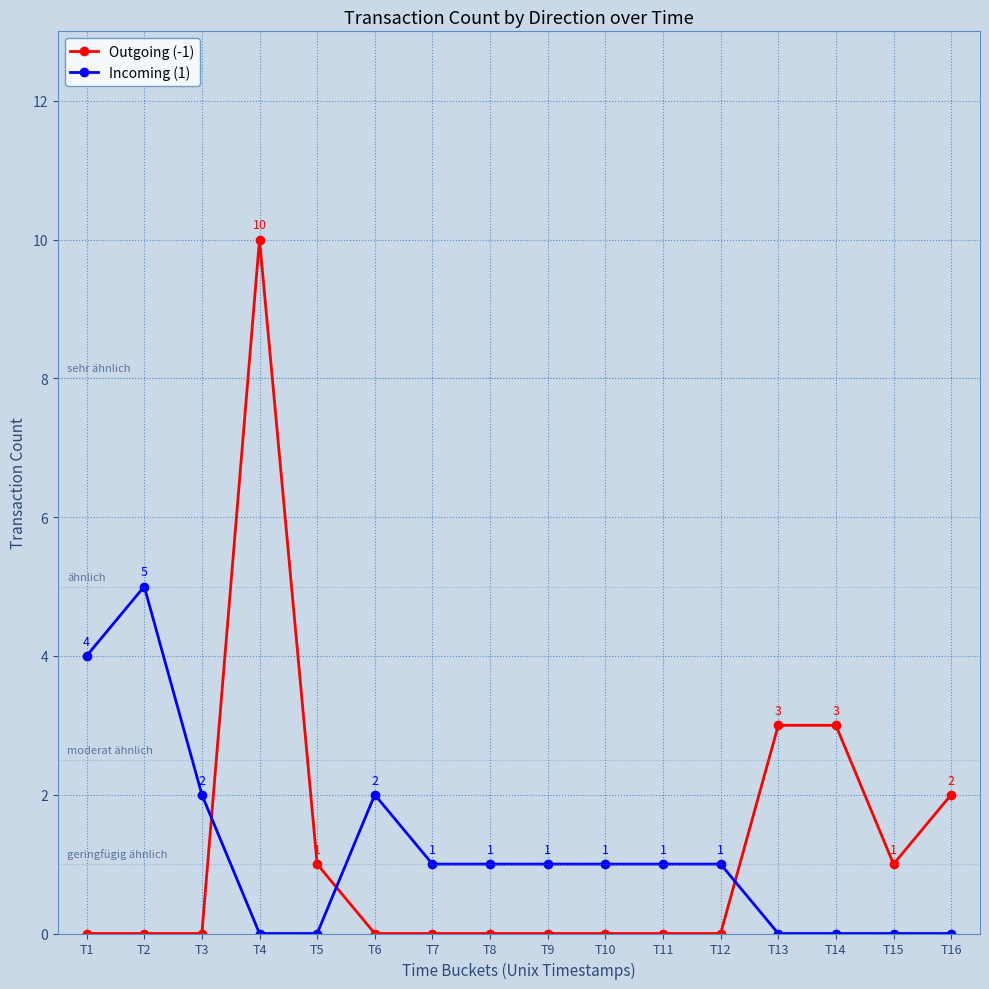

True or false: Incoming (1) has more than 0 points higher than both neighbors.

True